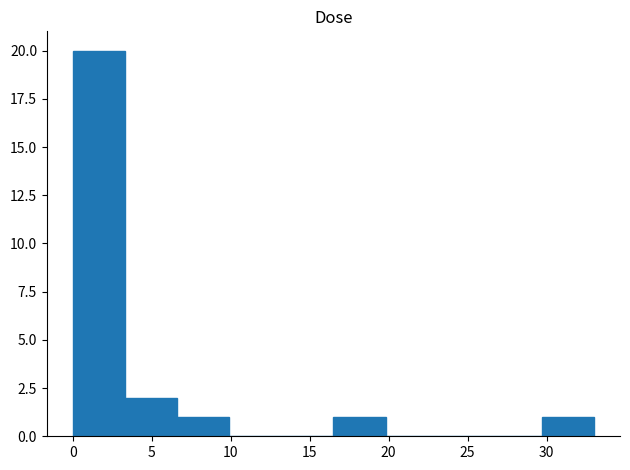

Reading left to right, transcribe this chart: for each bar, give the range it covers on the x-axis and its height. Neither the bar edges nor the heights are printed on the chart, so give them approximately, as read against the axes.

0.0 to 3.5: 20
3.5 to 6.5: 2
6.5 to 10.0: 1
10.0 to 13.0: 0
13.0 to 16.5: 0
16.5 to 20.0: 1
20.0 to 23.0: 0
23.0 to 26.5: 0
26.5 to 29.5: 0
29.5 to 33.0: 1